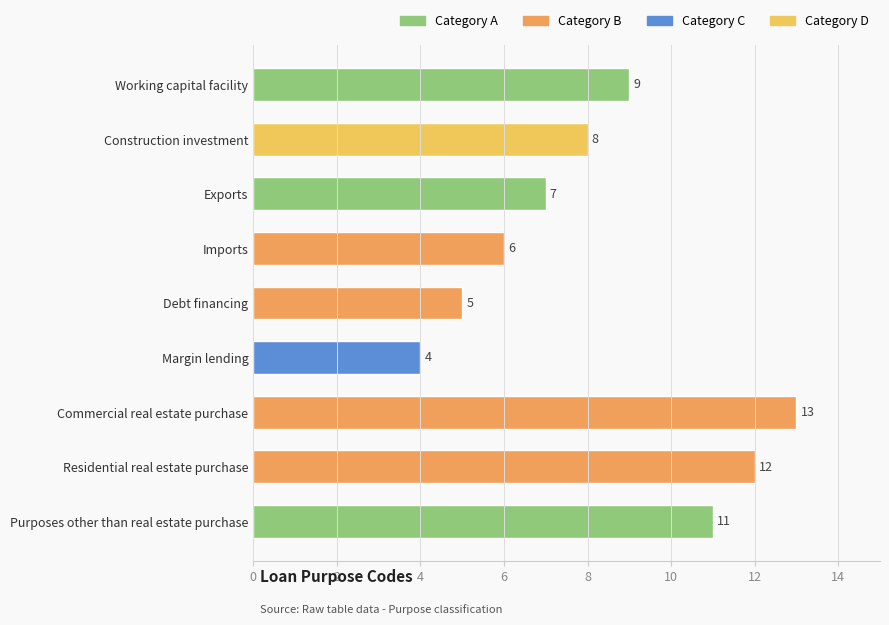

What is the average value?

8